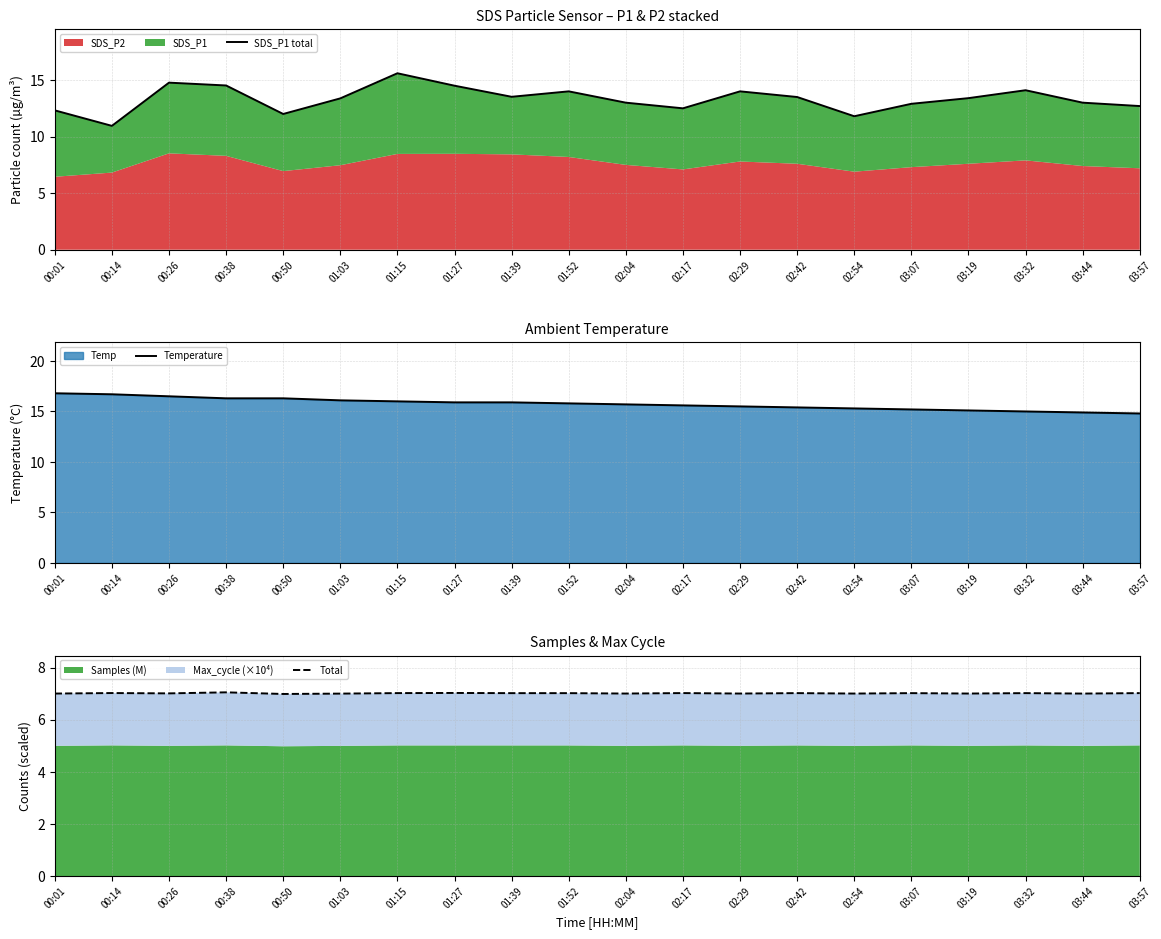

Read the Total value at 01:39.

7.0